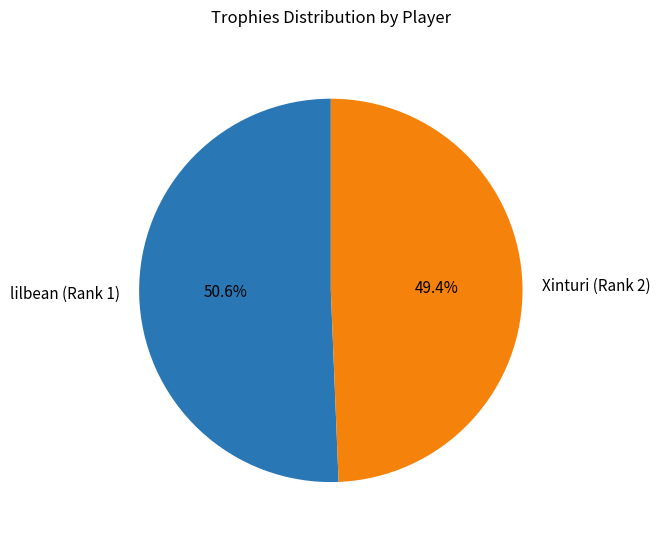

To the nearest percent, what is the average slice percentage?

50%